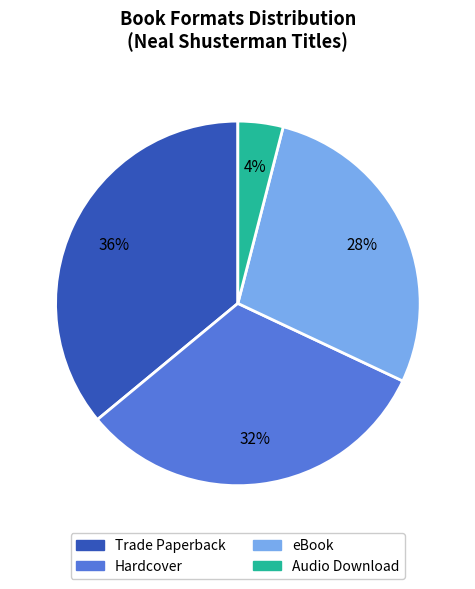

To the nearest percent, what is the difference between the largest and smallest slice percentages?

32%